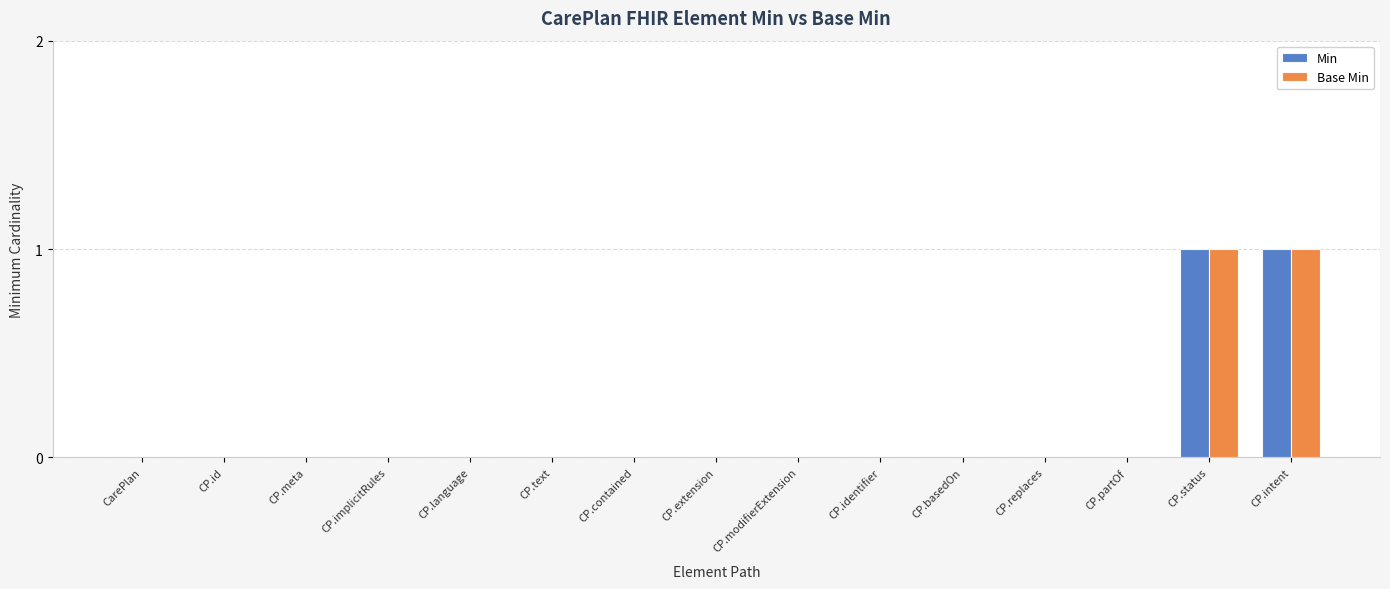

Reading left to right, transcribe all the data shown in this chart.

Min: CarePlan=0	CP.id=0	CP.meta=0	CP.implicitRules=0	CP.language=0	CP.text=0	CP.contained=0	CP.extension=0	CP.modifierExtension=0	CP.identifier=0	CP.basedOn=0	CP.replaces=0	CP.partOf=0	CP.status=1	CP.intent=1
Base Min: CarePlan=0	CP.id=0	CP.meta=0	CP.implicitRules=0	CP.language=0	CP.text=0	CP.contained=0	CP.extension=0	CP.modifierExtension=0	CP.identifier=0	CP.basedOn=0	CP.replaces=0	CP.partOf=0	CP.status=1	CP.intent=1